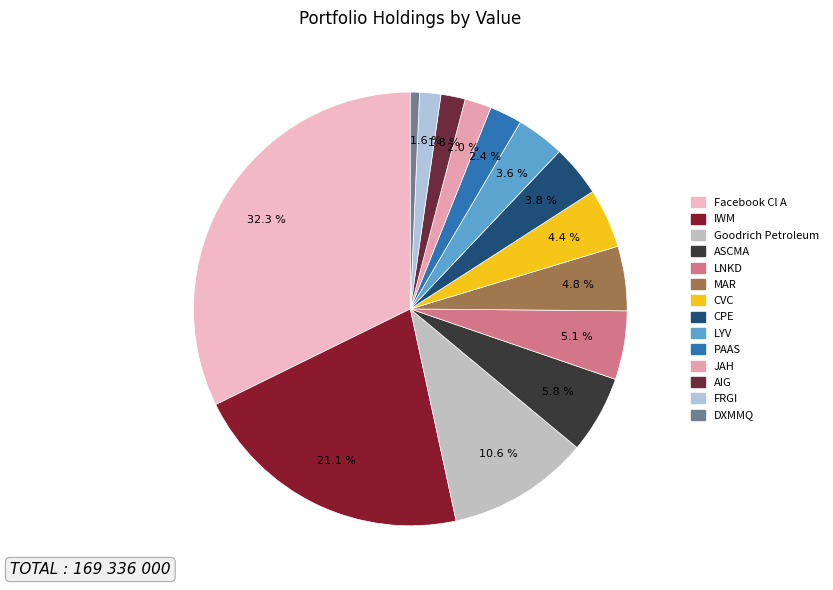

To the nearest percent, what is the difference between the FRGI and MAR slice percentages?

3%